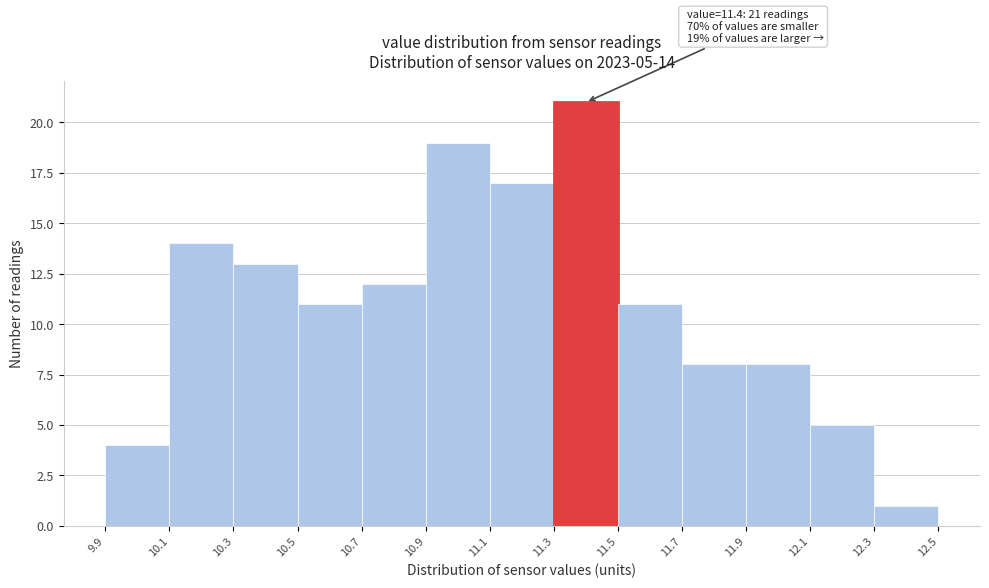

Over which range of the x-axis is the bar tallest?

11.3 to 11.5